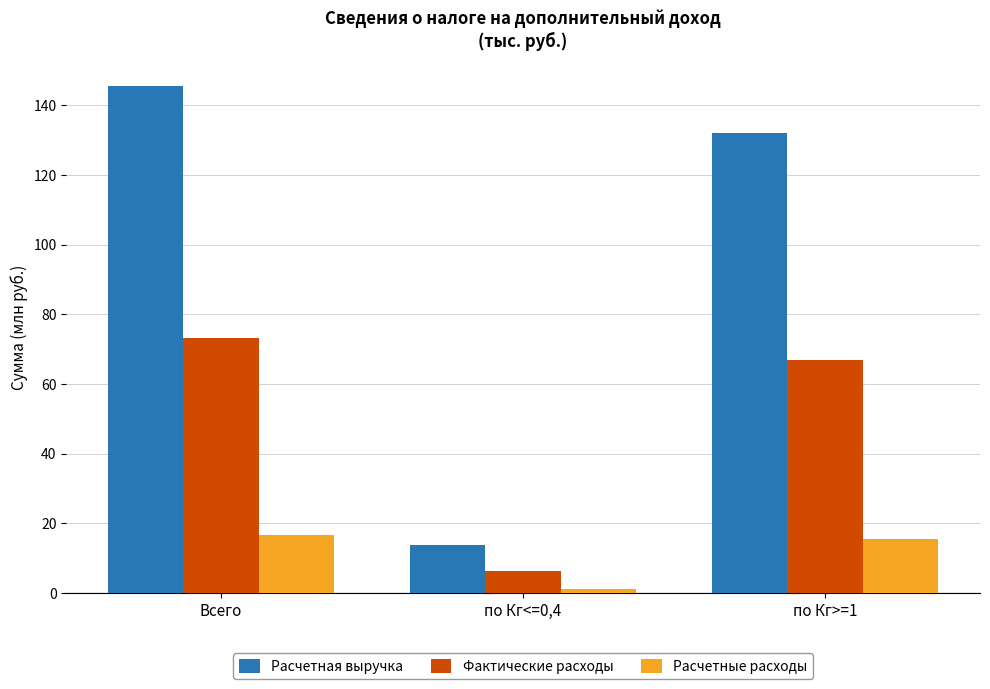

Does the chart contain any negative values?

No